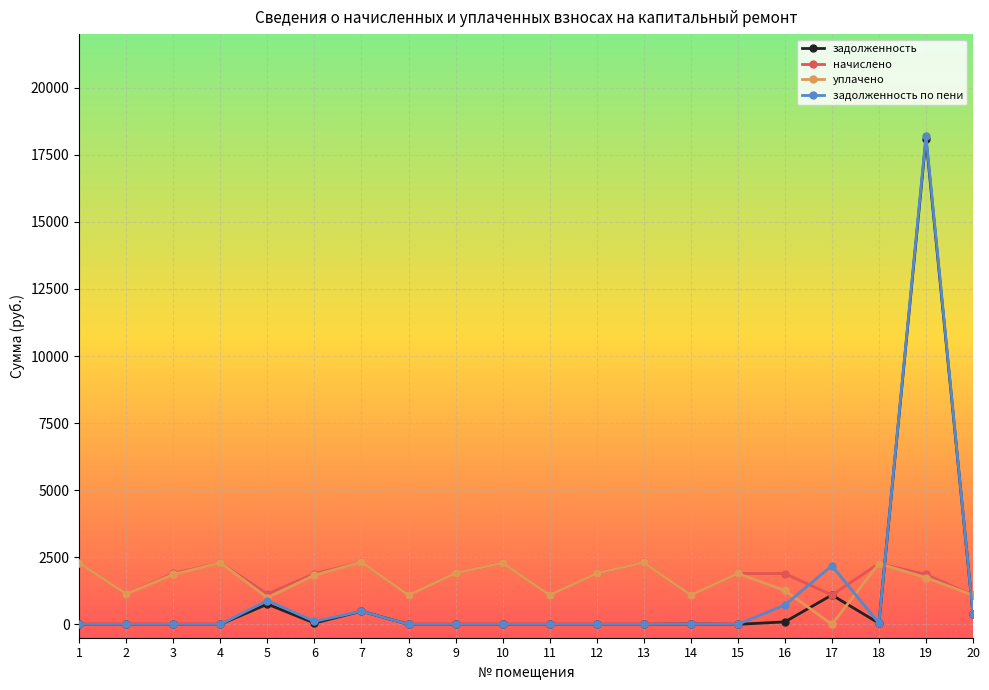

What is the maximum value shown in the chart?

18216.2